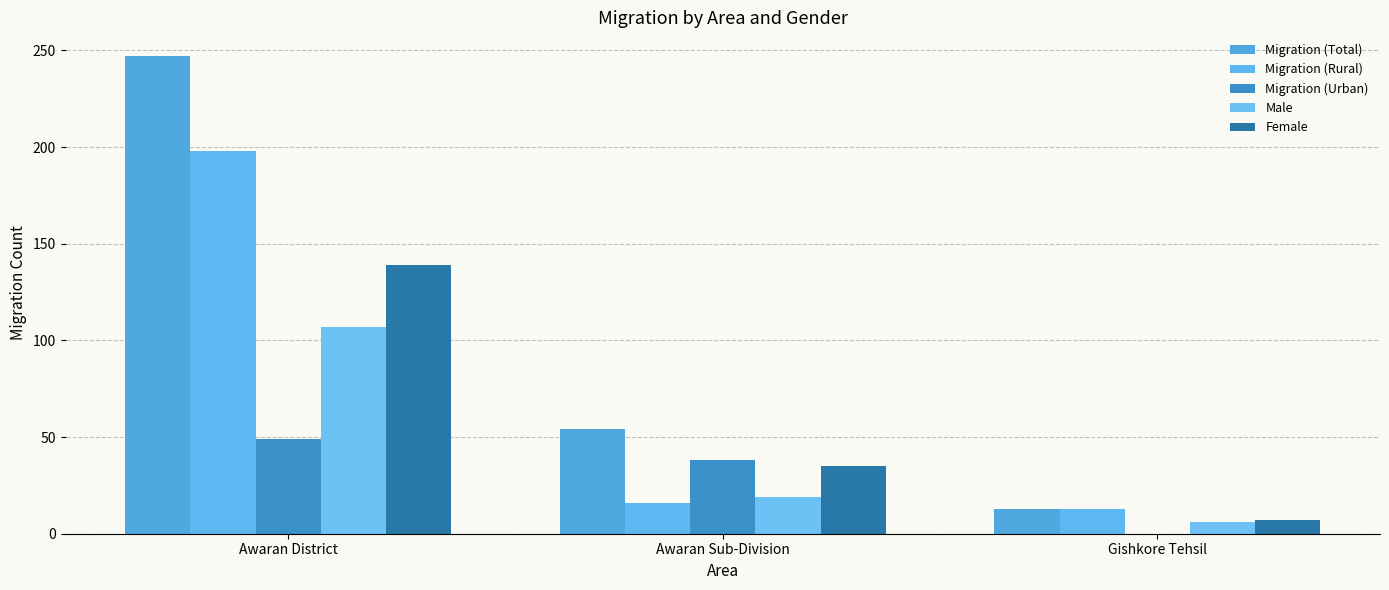

List the series in order of their overall mean, highest first.

Migration (Total), Migration (Rural), Female, Male, Migration (Urban)